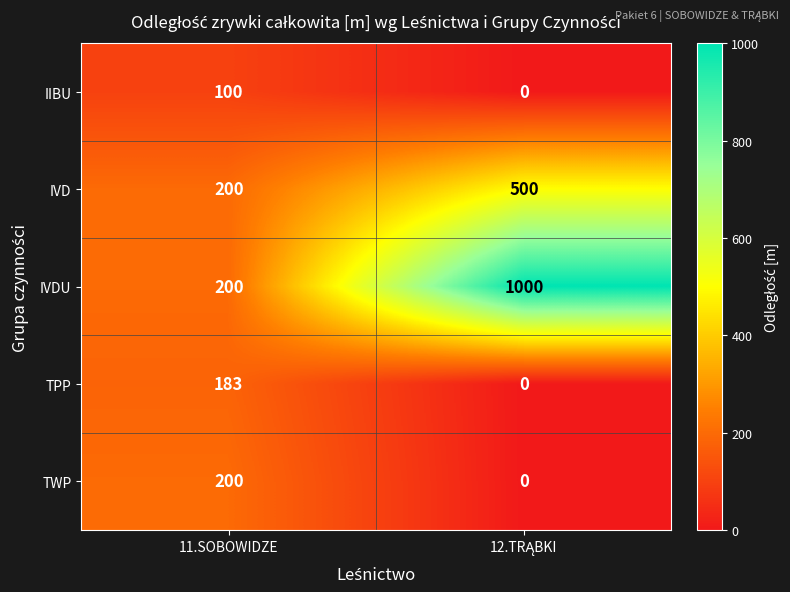

Is it true that IIBU equals 32 at 11.SOBOWIDZE?

False